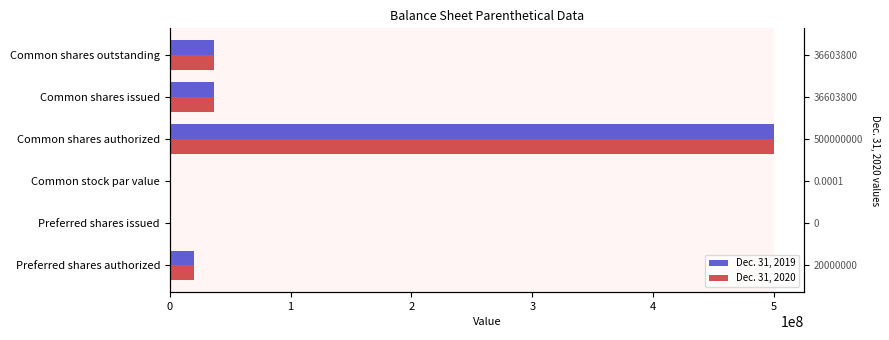

True or false: Dec. 31, 2019 has a value of 36303800.0 at Common shares outstanding.

True